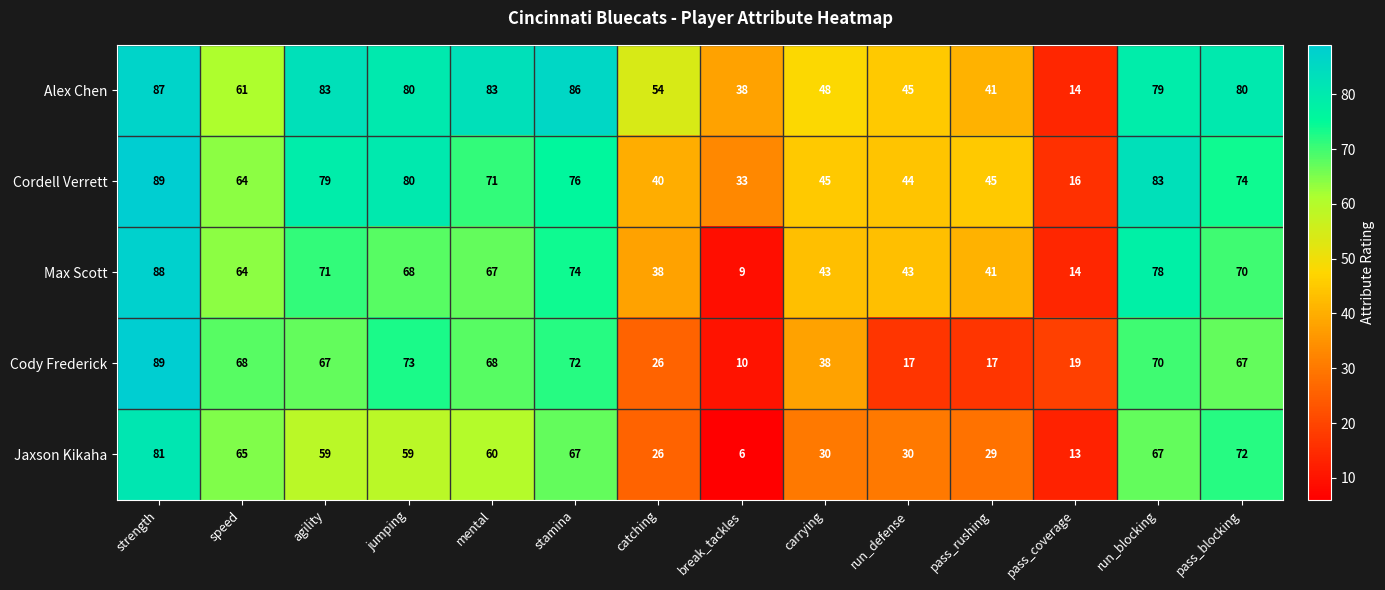

What is the difference between the maximum and second lowest values in the Max Scott series?

74